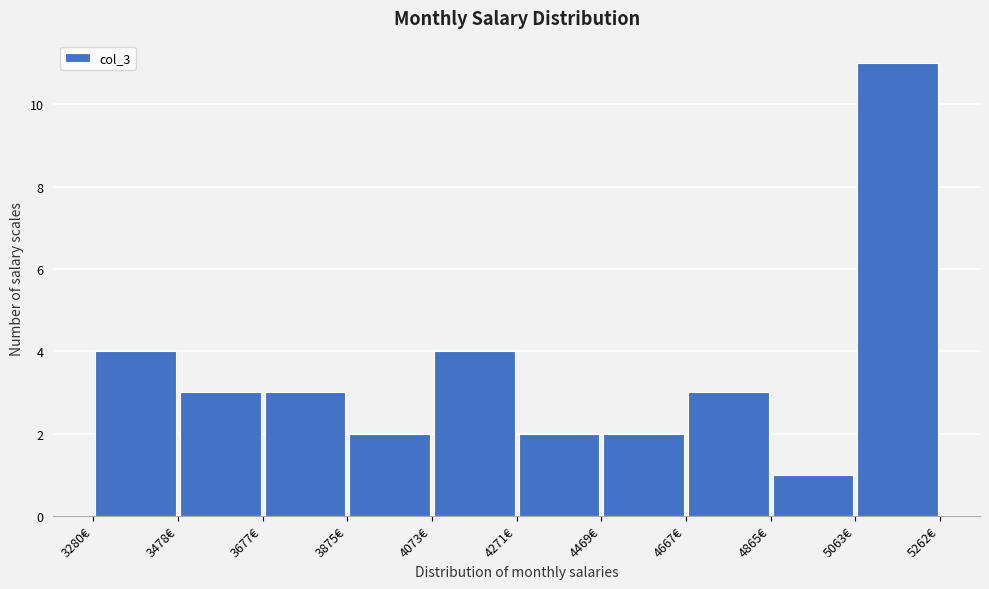

Reading left to right, transcribe this chart: for each bar, give the range it covers on the x-axis and its height. Neither the bar edges nor the heights are printed on the chart, so give them approximately, as read against the axes.

3280 to 3480: 4
3480 to 3680: 3
3680 to 3880: 3
3880 to 4080: 2
4080 to 4280: 4
4280 to 4460: 2
4460 to 4660: 2
4660 to 4860: 3
4860 to 5060: 1
5060 to 5260: 11